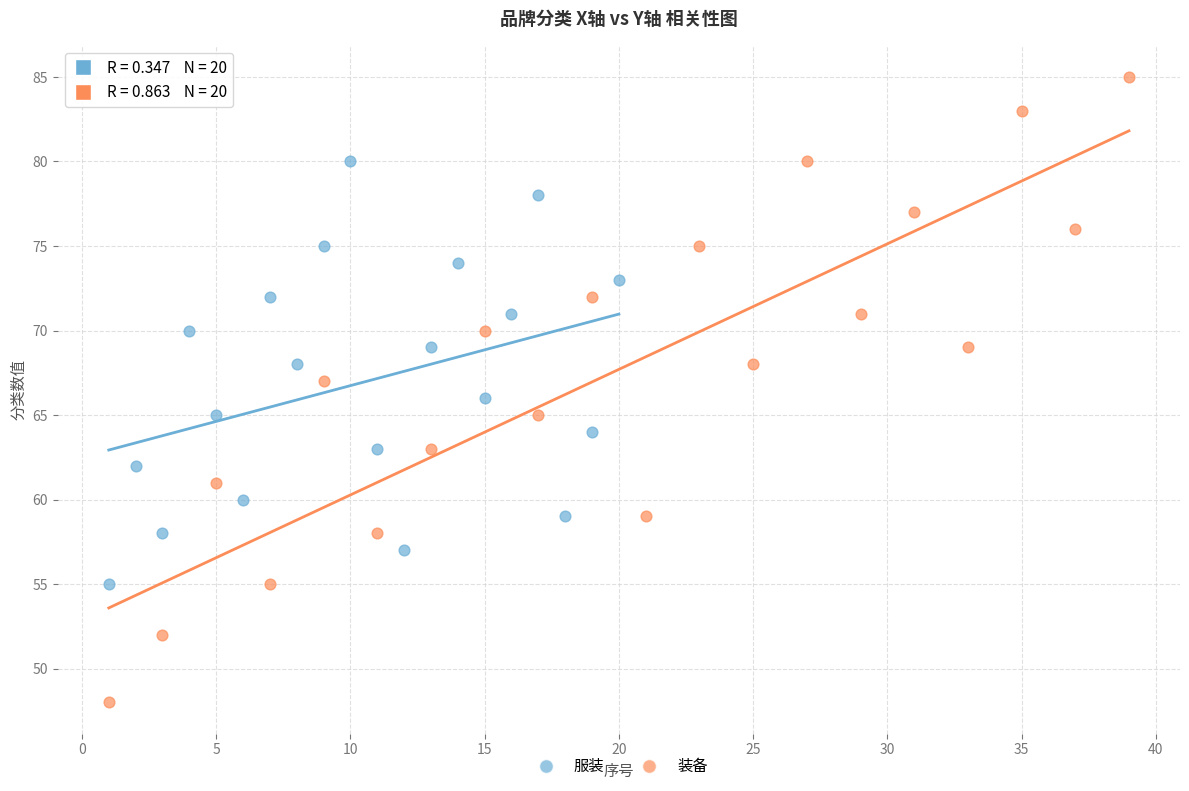

Which series has the widest spread of Y values?

装备